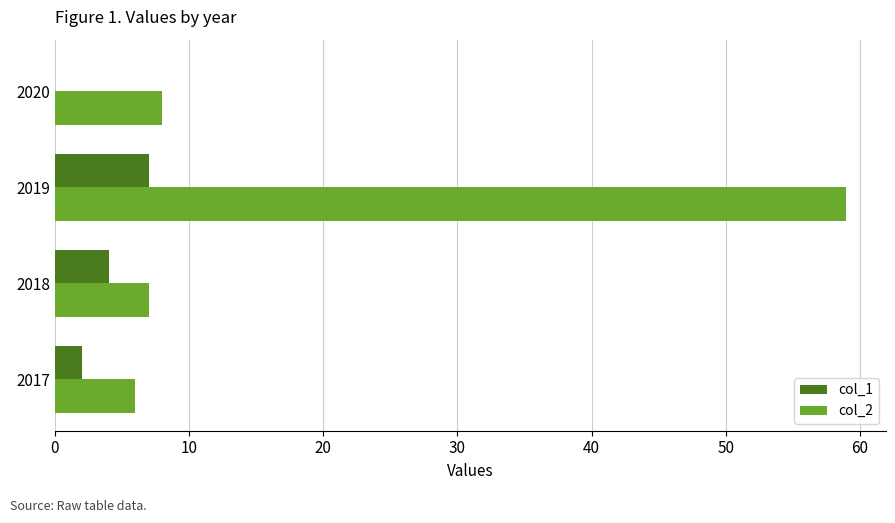

Which series has the largest total across all categories?

col_2